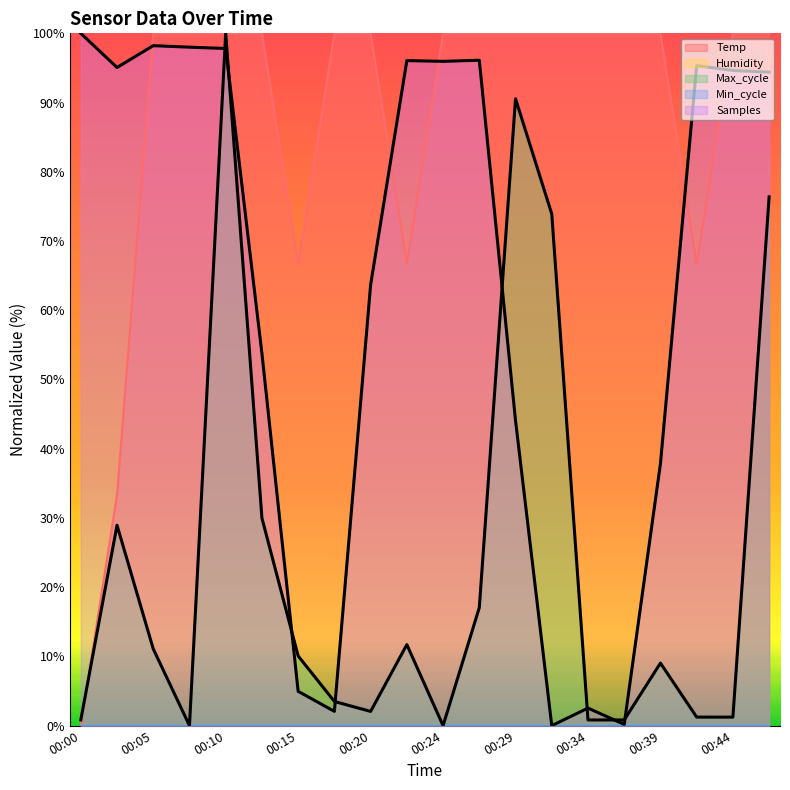

True or false: Max_cycle has a value of 0.5 at 00:44.

False